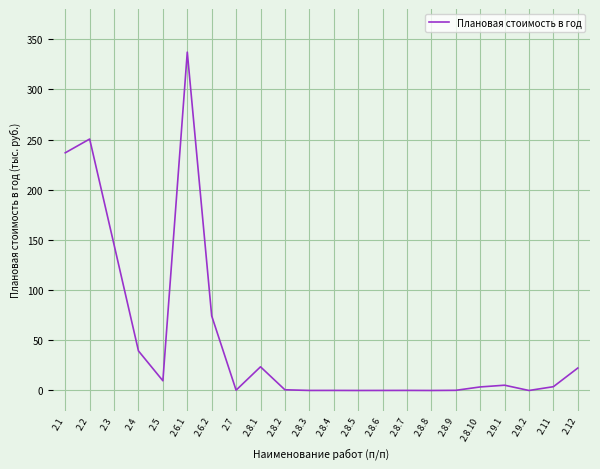

True or false: the data has more than 0 interior local peaks.

True